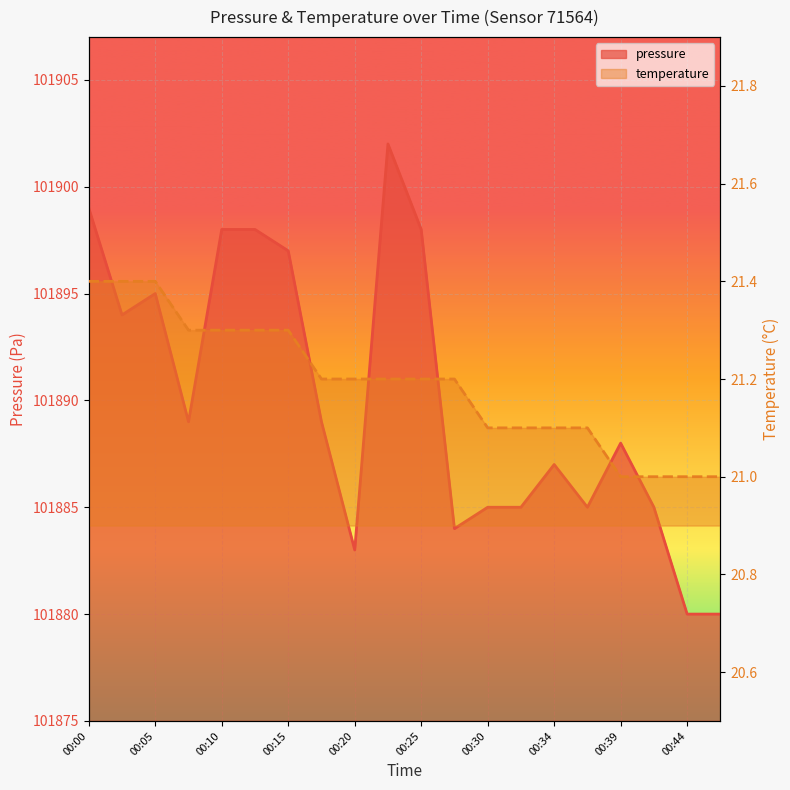

True or false: pressure and temperature cross at least once.

False